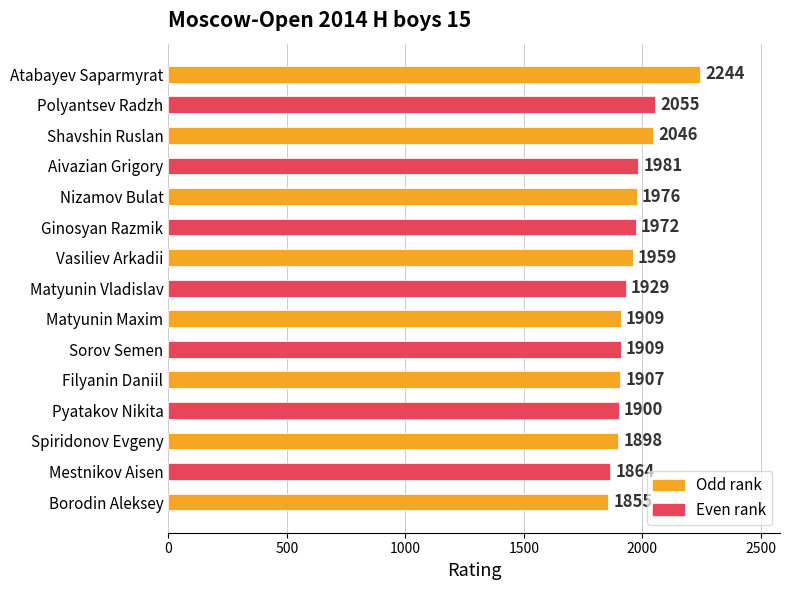

What is the change in value from Ginosyan Razmik to Filyanin Daniil?

-65